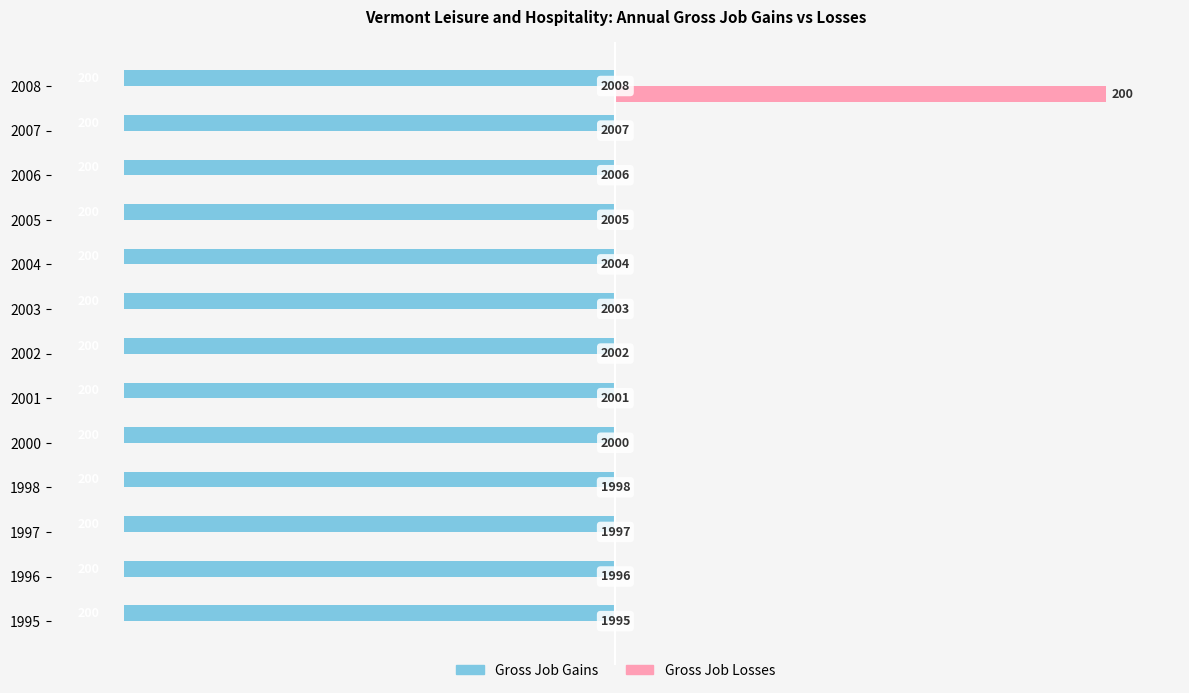

Which series has the largest total across all categories?

Gross Job Losses